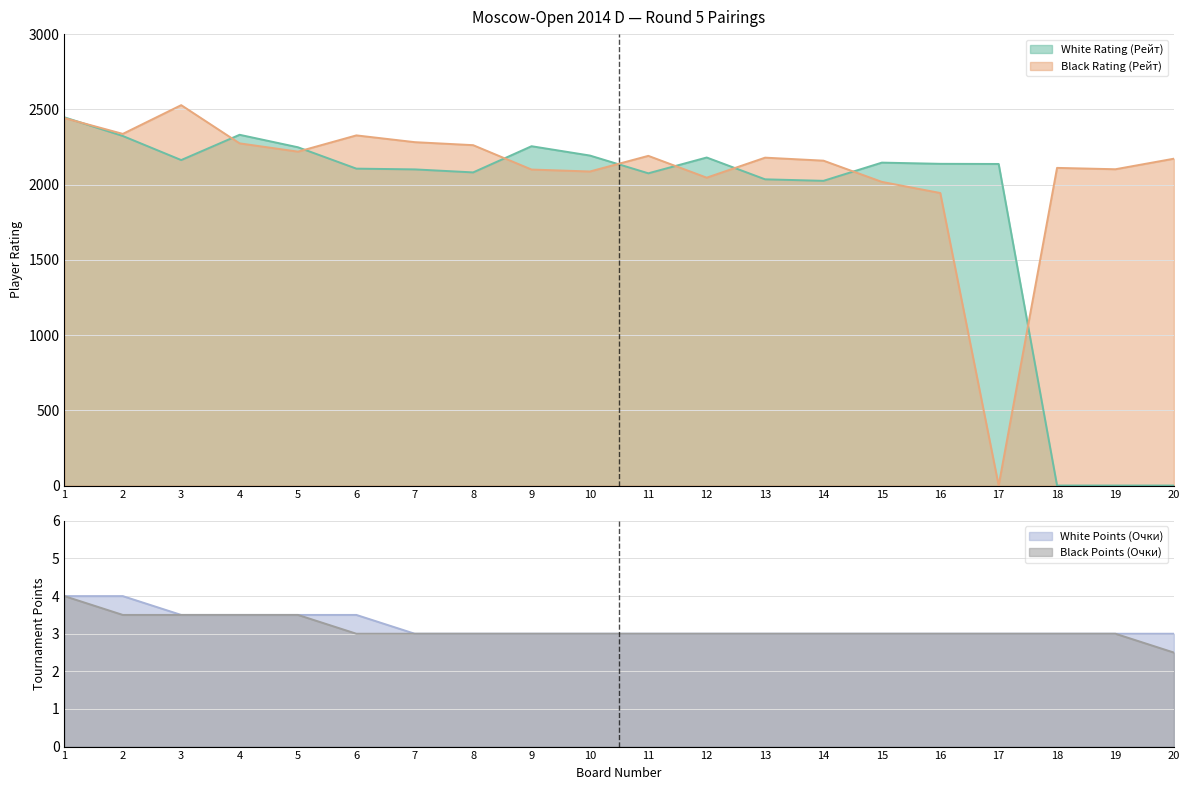

At which category is the sum across all series the highest?

1